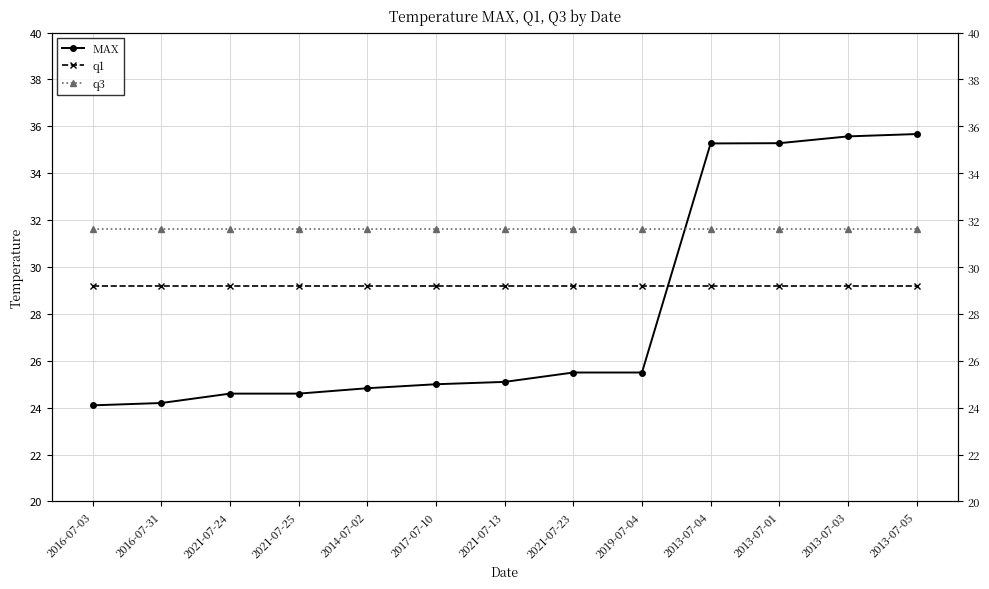

Reading left to right, what are all the values shown in this chart?

MAX: 24.1	24.2	24.6	24.6	24.8	25.0	25.1	25.5	25.5	35.3	35.3	35.6	35.7
q1: 29.2	29.2	29.2	29.2	29.2	29.2	29.2	29.2	29.2	29.2	29.2	29.2	29.2
q3: 31.6	31.6	31.6	31.6	31.6	31.6	31.6	31.6	31.6	31.6	31.6	31.6	31.6